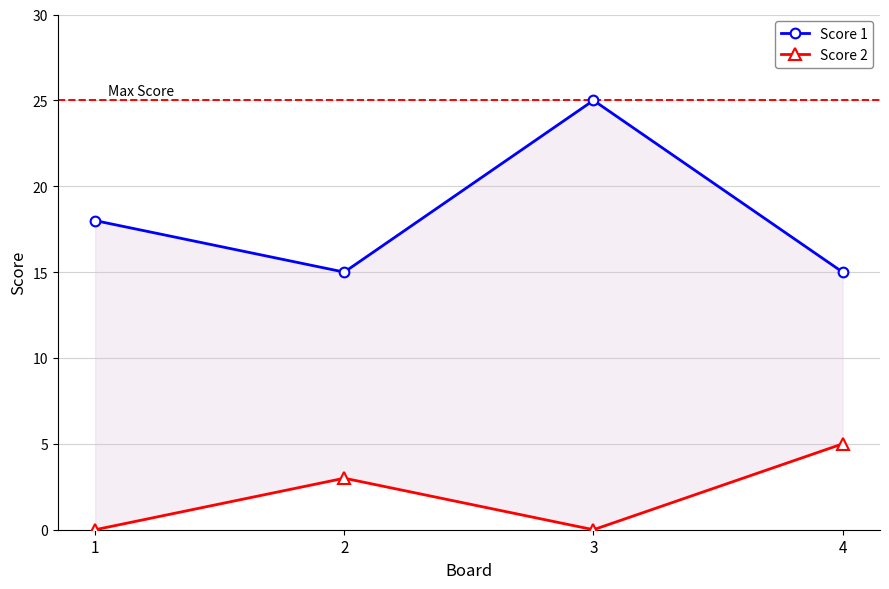

How many categories are shown in the chart?

4